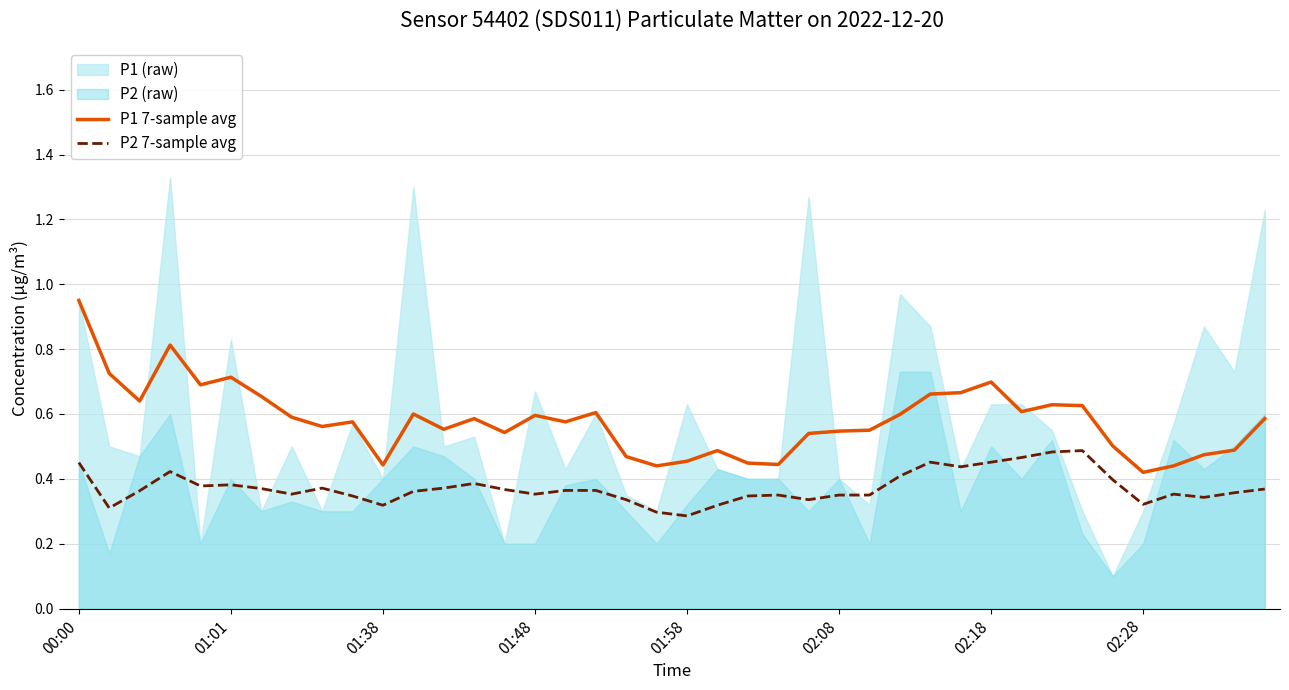

True or false: P2 7-sample avg has more than 0 interior local peaks.

True